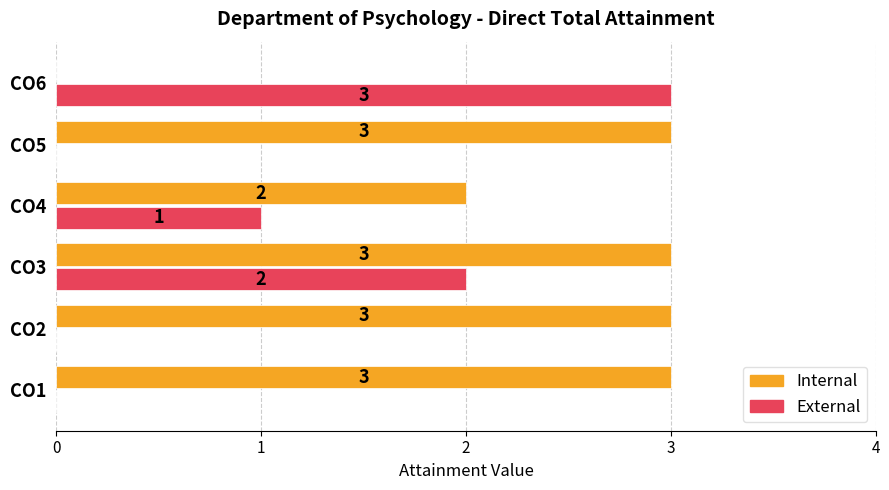

Is it true that Internal equals 3 at CO1?

True